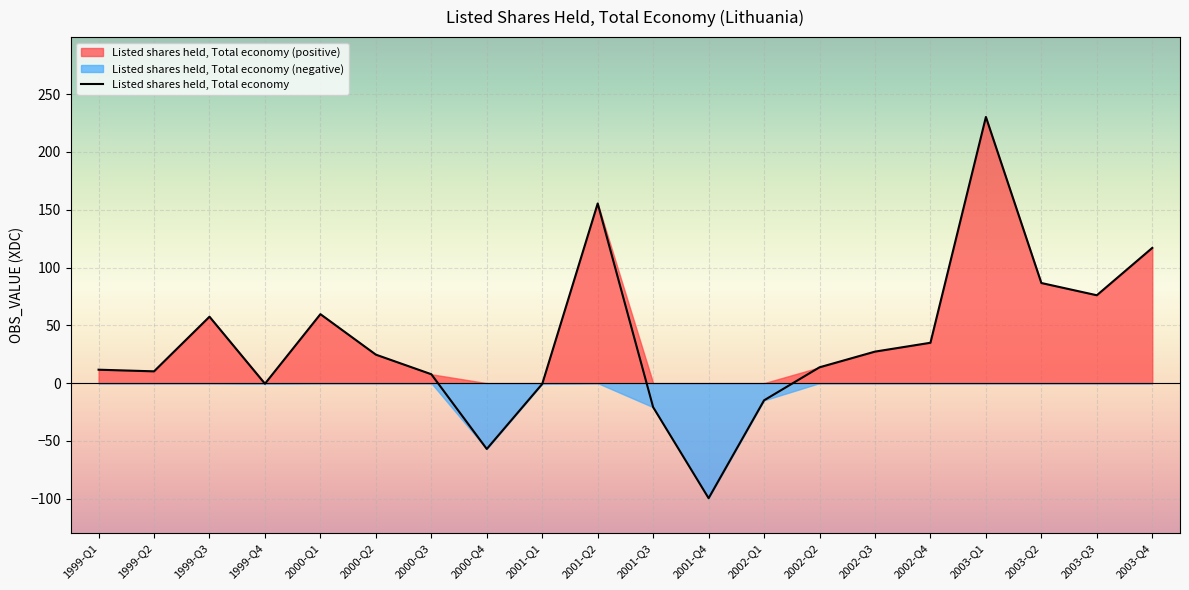

What is the label of the 7th point from the right?

2002-Q2